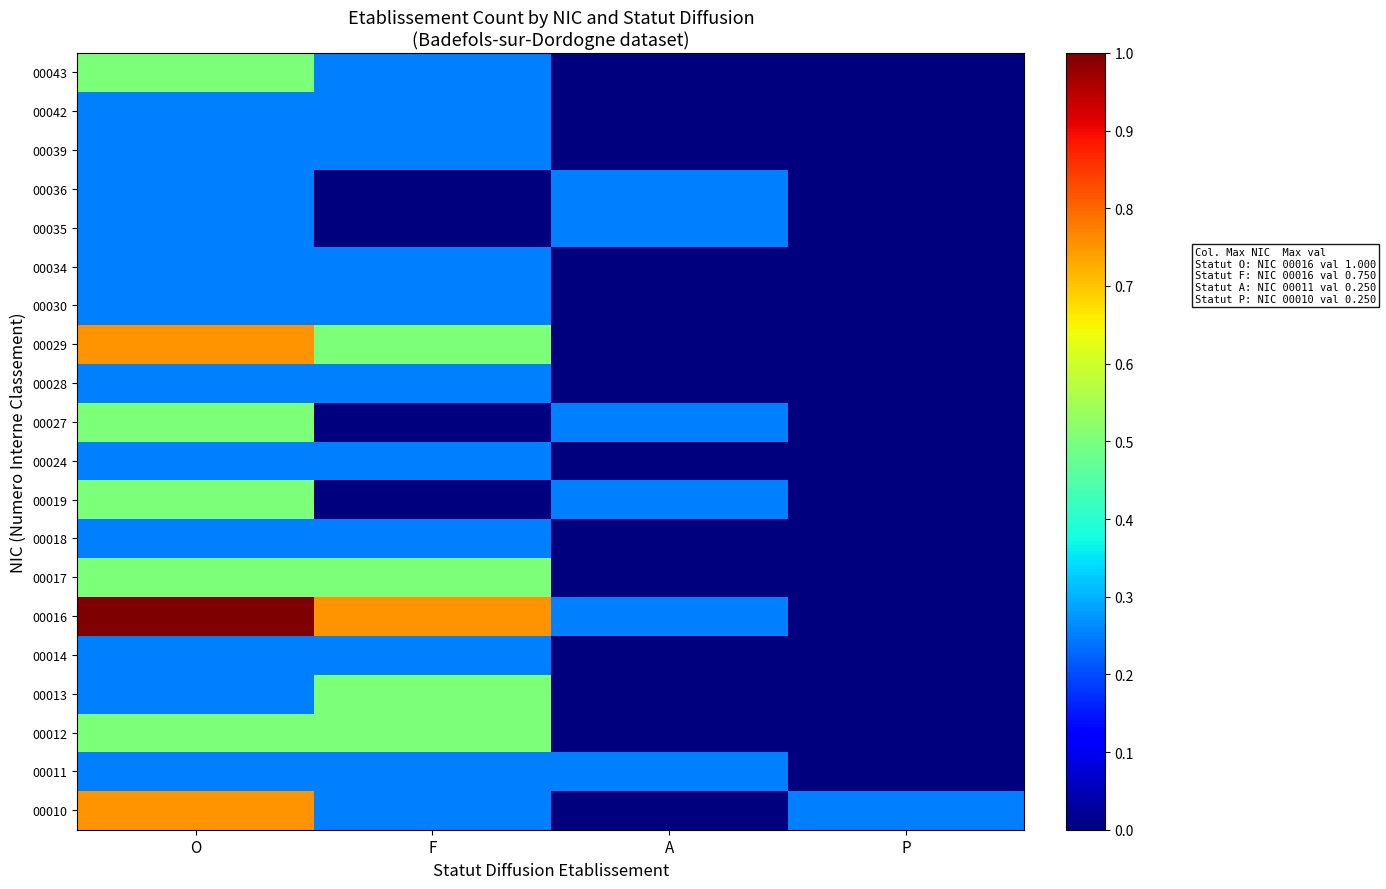

At how many categories does at least one series exceed 0?

4